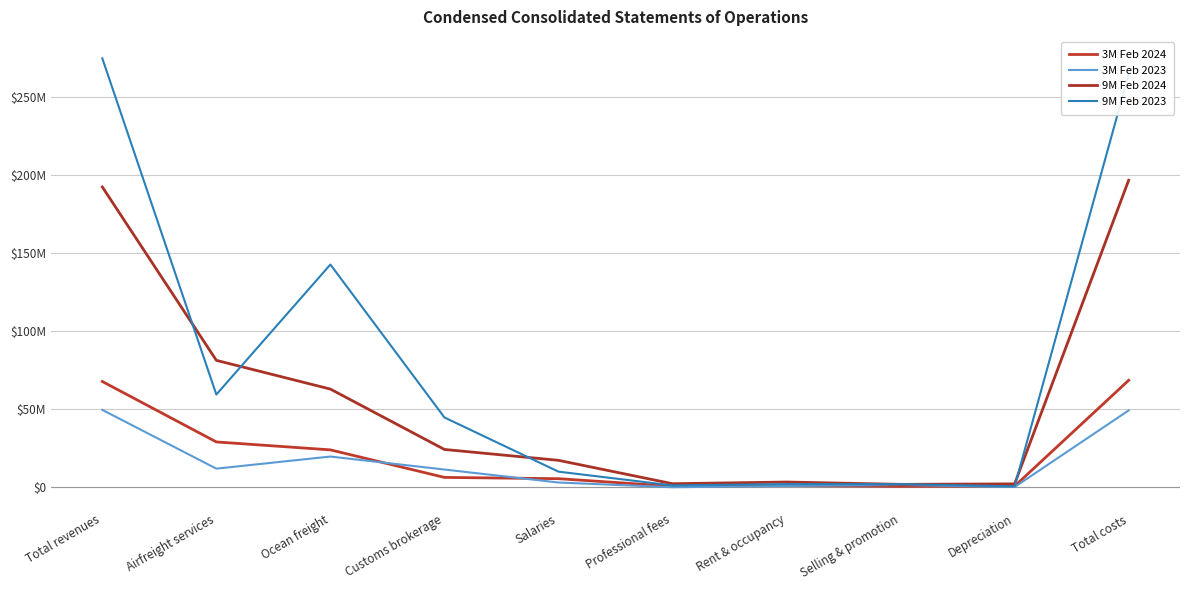

At which category is the sum across all series the highest?

Total revenues